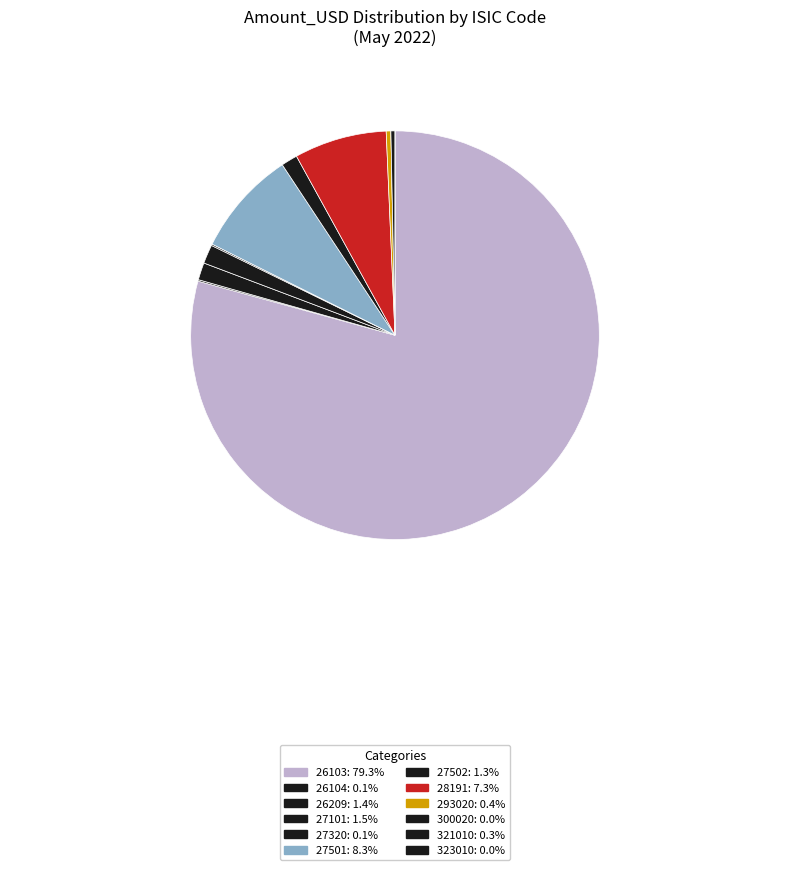

Is the sum of 26104 and 27502 greater than half?

No